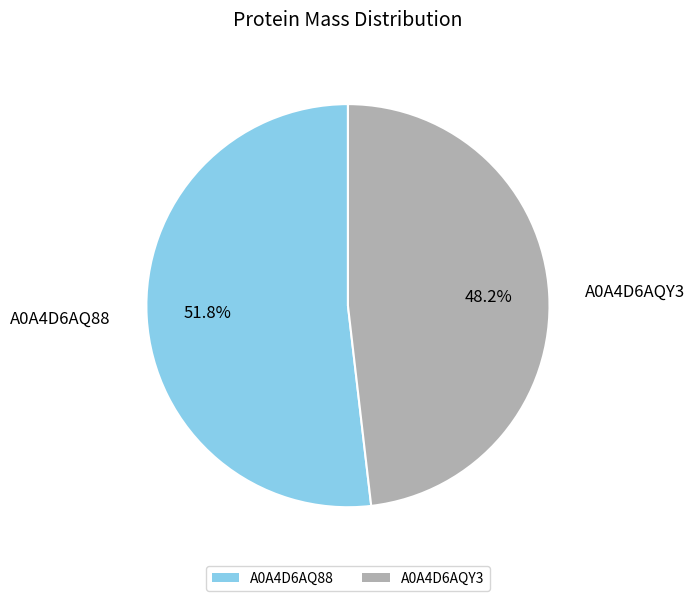

How many segments does this pie chart have?

2